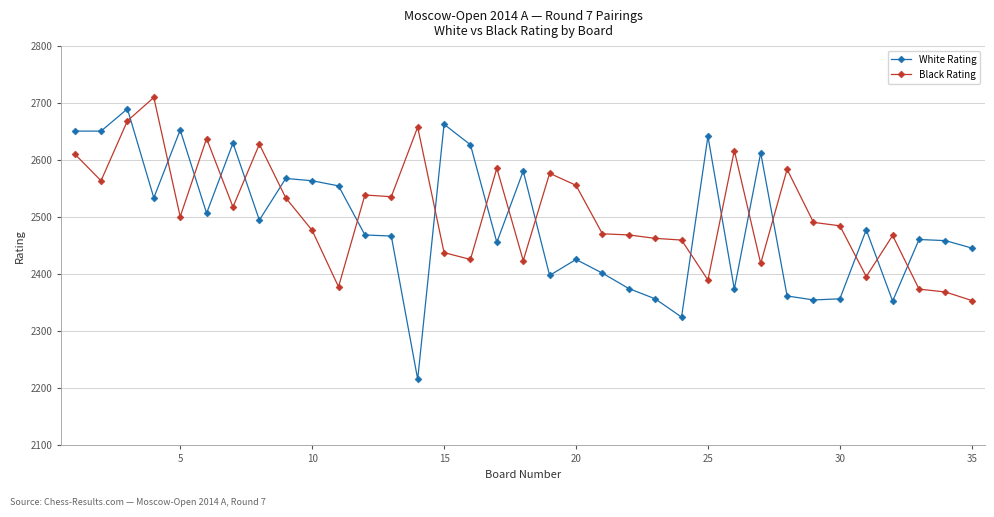

Which series has the largest range (max minus min)?

White Rating